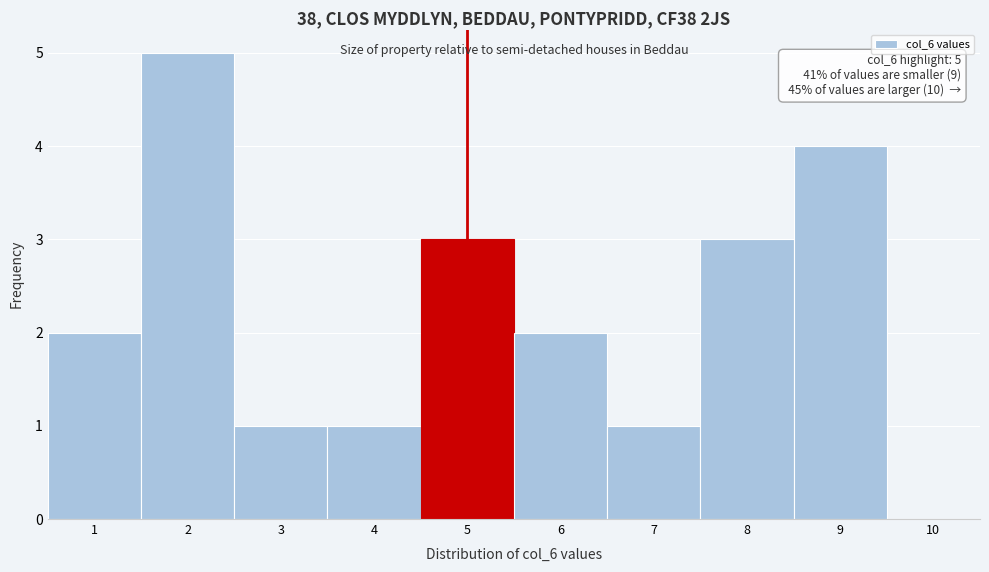

Over which range of the x-axis is the bar tallest?

1.5 to 2.5